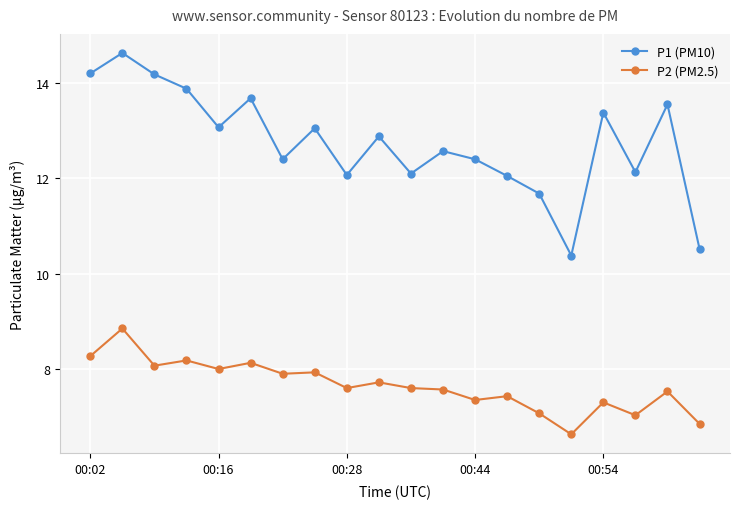

Count the number of categories in the chart.

20